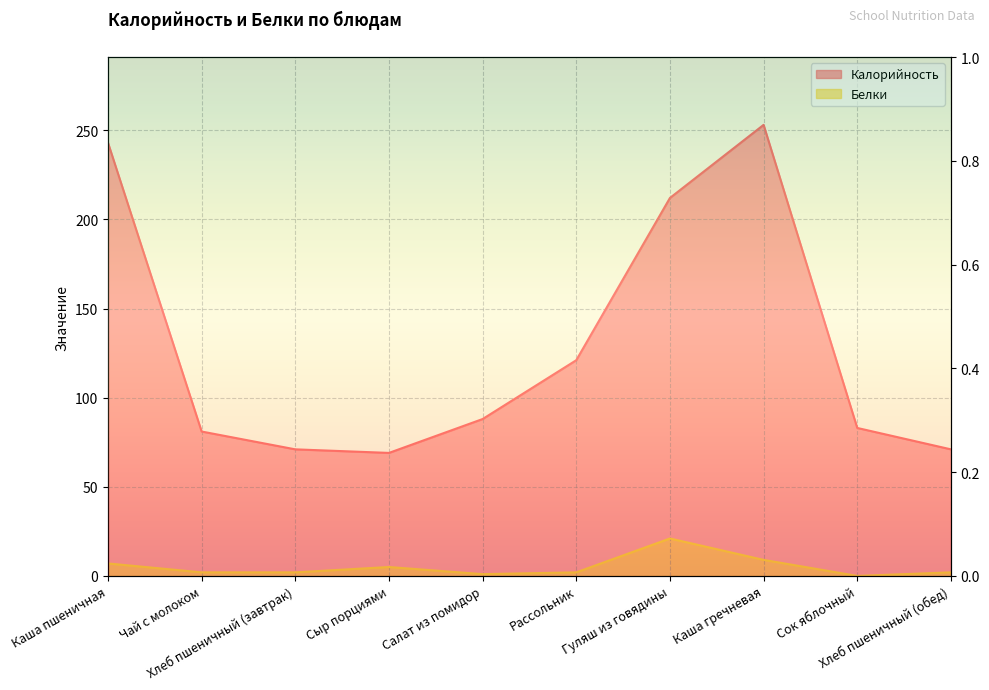

At which label does Белки reach its peak?

Гуляш из говядины